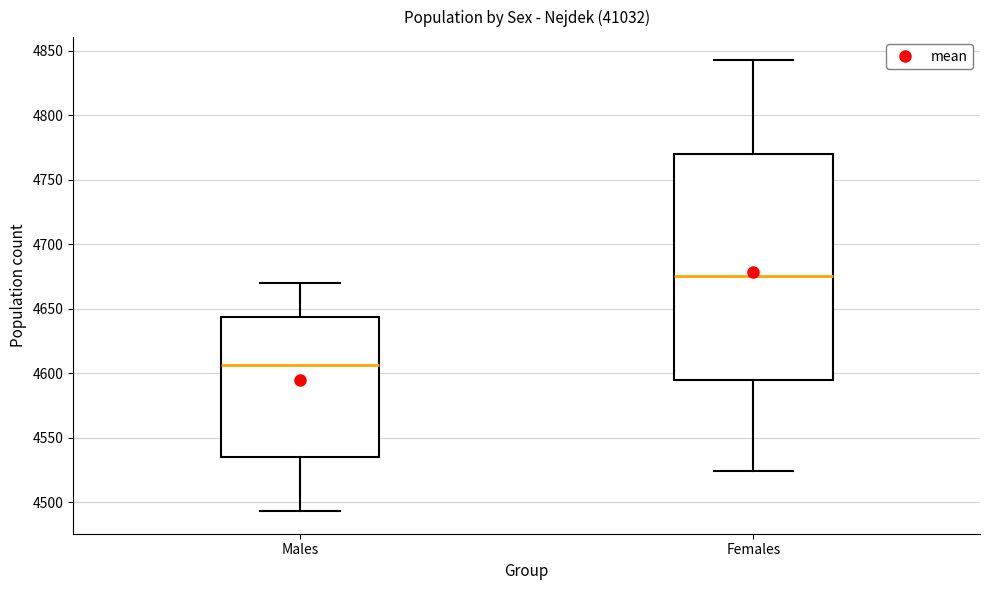

Reading left to right, read every box against the y-axis: the position of its median line, the range the box covers, and the ends of its whiskers. The values are not printed on the chart, so give them approximately, as read against the axis.

Males: median 4605, box 4535 to 4645, whiskers 4495 to 4670
Females: median 4675, box 4595 to 4770, whiskers 4525 to 4845